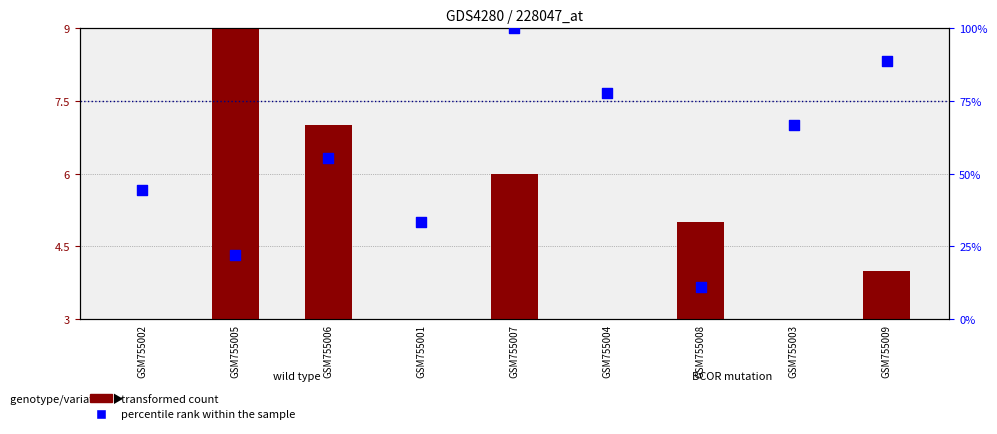

At which category is the sum across all series the highest?

GSM755007